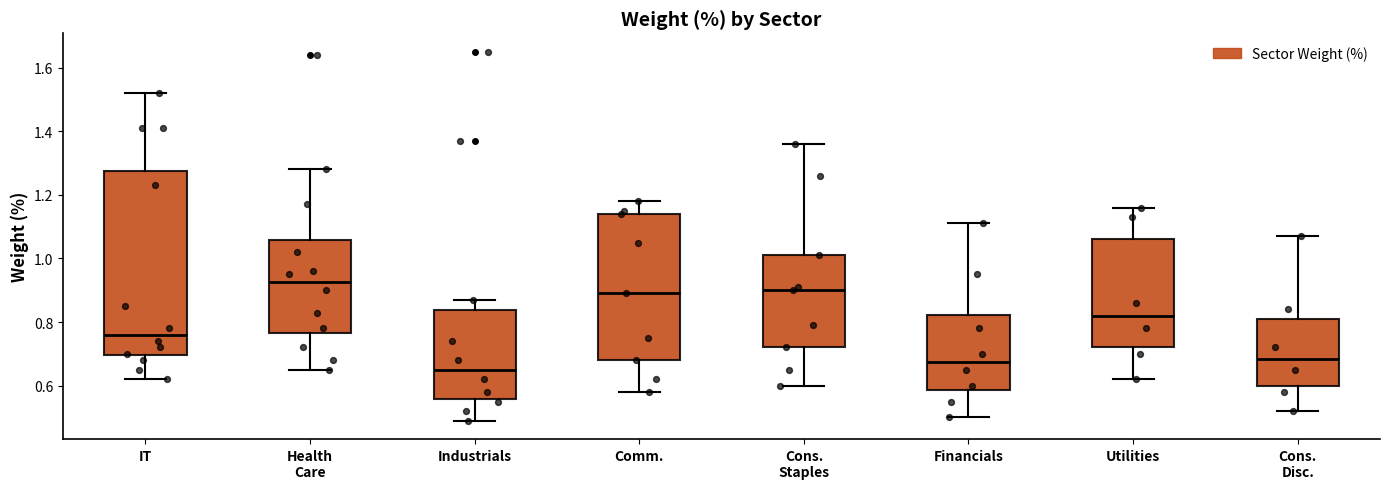

Reading left to right, transcribe this box plot: for each box, give where its median line is, the range the box spans, and where its two whiskers end, as read against the y-axis. The values are not printed on the chart, so give them approximately, as read against the axis.

IT: median 0.76, box 0.70 to 1.28, whiskers 0.62 to 1.52
Health Care: median 0.92, box 0.76 to 1.06, whiskers 0.66 to 1.28
Industrials: median 0.66, box 0.56 to 0.84, whiskers 0.50 to 0.88
Comm.: median 0.90, box 0.68 to 1.14, whiskers 0.58 to 1.18
Cons. Staples: median 0.90, box 0.72 to 1.02, whiskers 0.60 to 1.36
Financials: median 0.68, box 0.58 to 0.82, whiskers 0.50 to 1.12
Utilities: median 0.82, box 0.72 to 1.06, whiskers 0.62 to 1.16
Cons. Disc.: median 0.68, box 0.60 to 0.82, whiskers 0.52 to 1.08